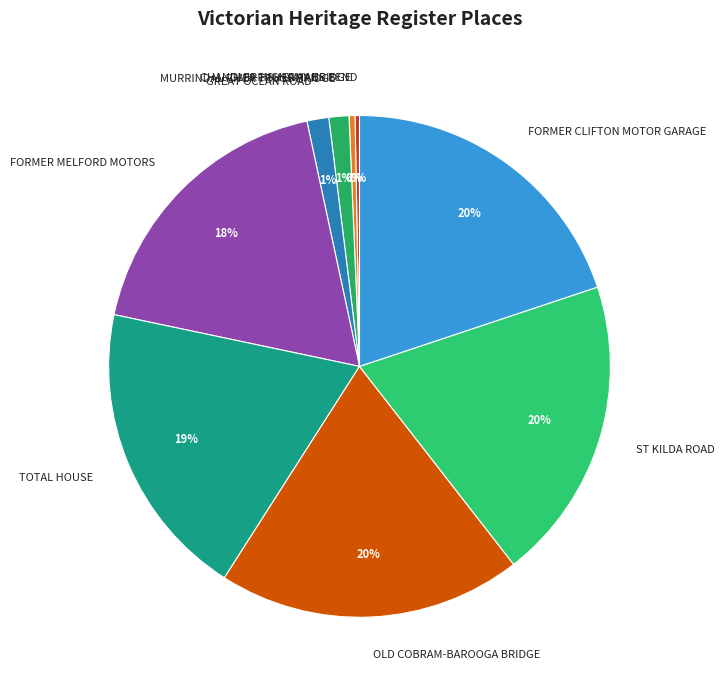

Is there any slice that represents more than half of the pie?

No